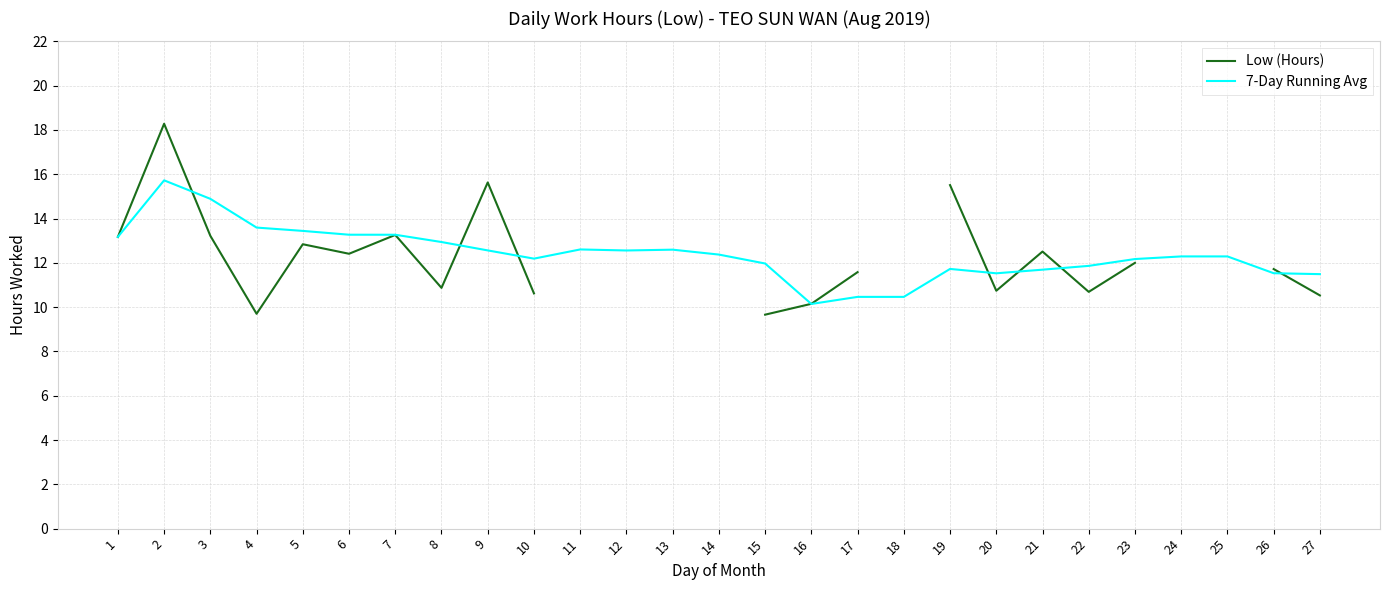

Is it true that 7-Day Running Avg equals 6.6 at 3?

False